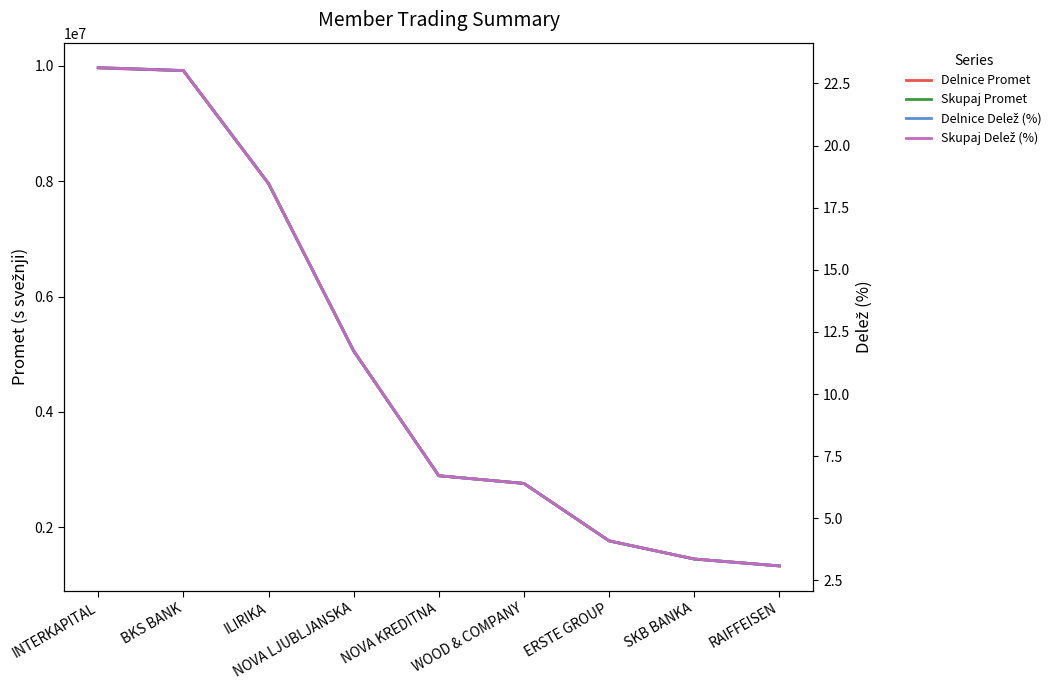

True or false: Delnice Delež (%) and Delnice Promet cross at least once.

False